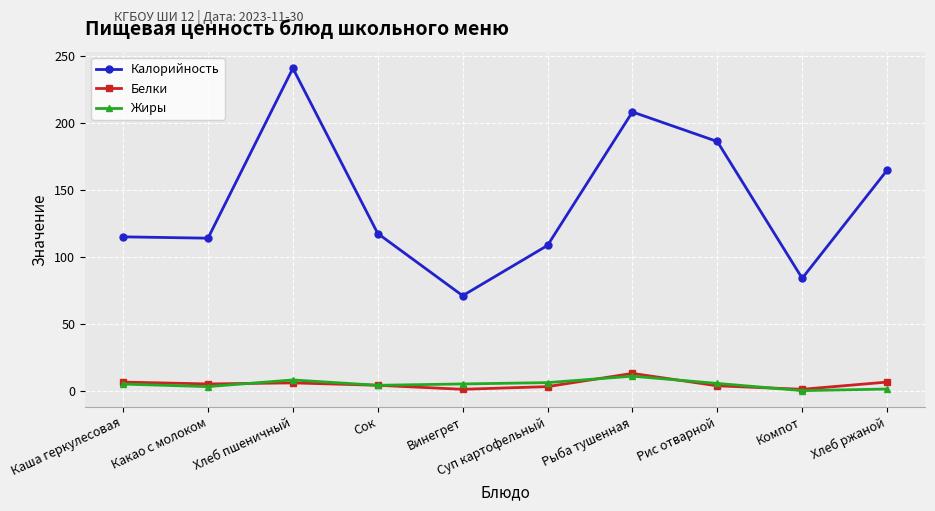

Which series has the largest total across all categories?

Калорийность